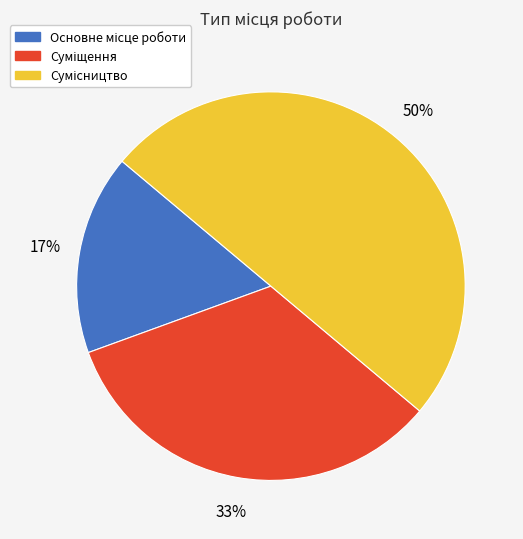

To the nearest percent, what is the average slice percentage?

33%